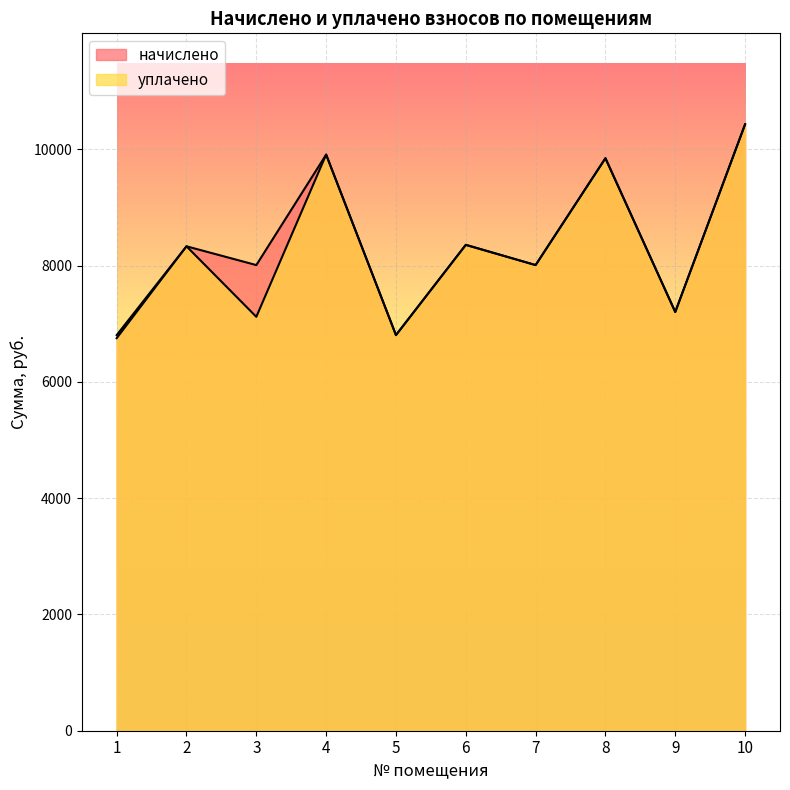

Between 6 and 2, which is larger?

6